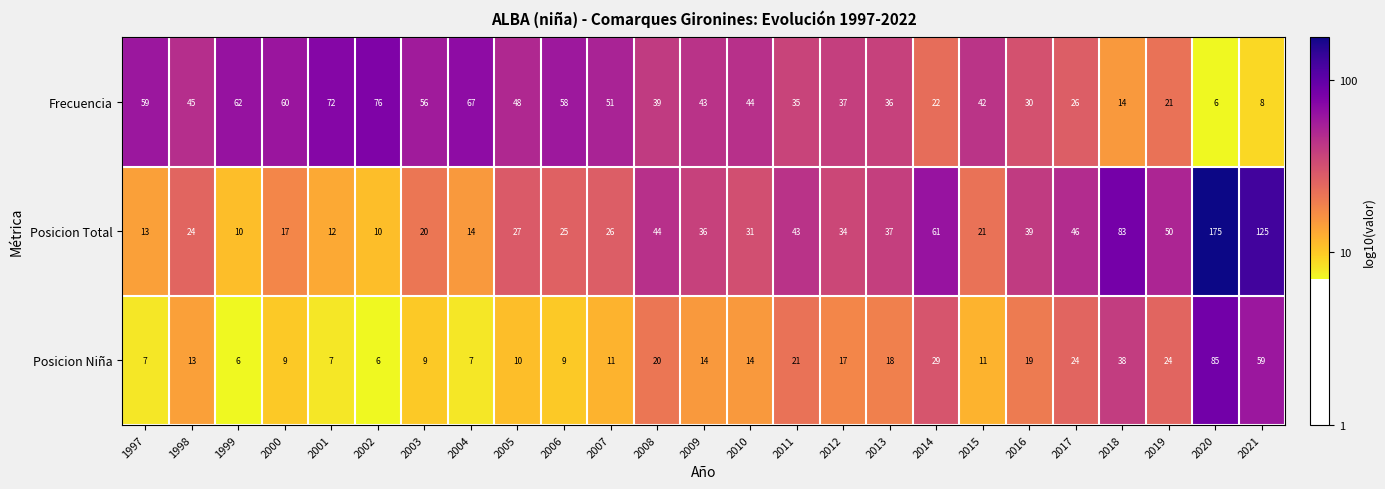

What is the sum of the Posicion Niña values at 2001 and 2003?

16